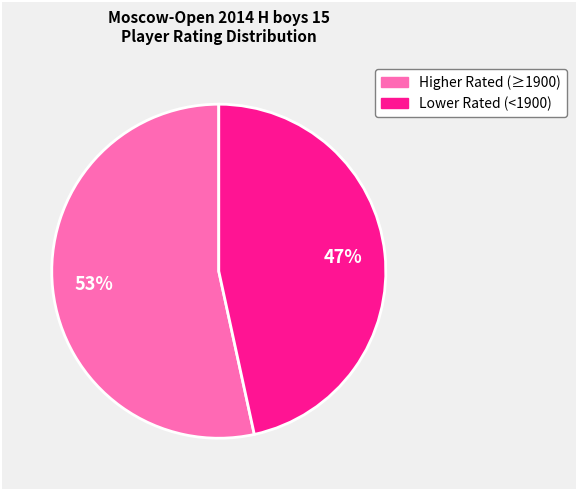

Is there a majority slice in this chart?

Yes